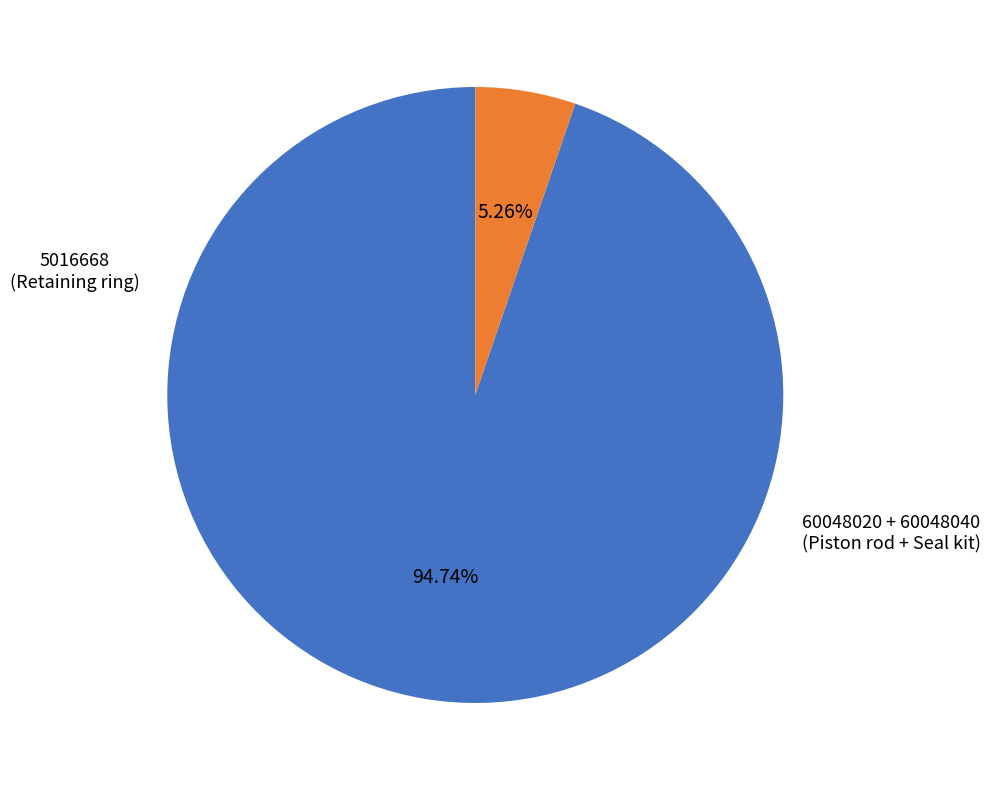

Does any single category account for the majority?

Yes